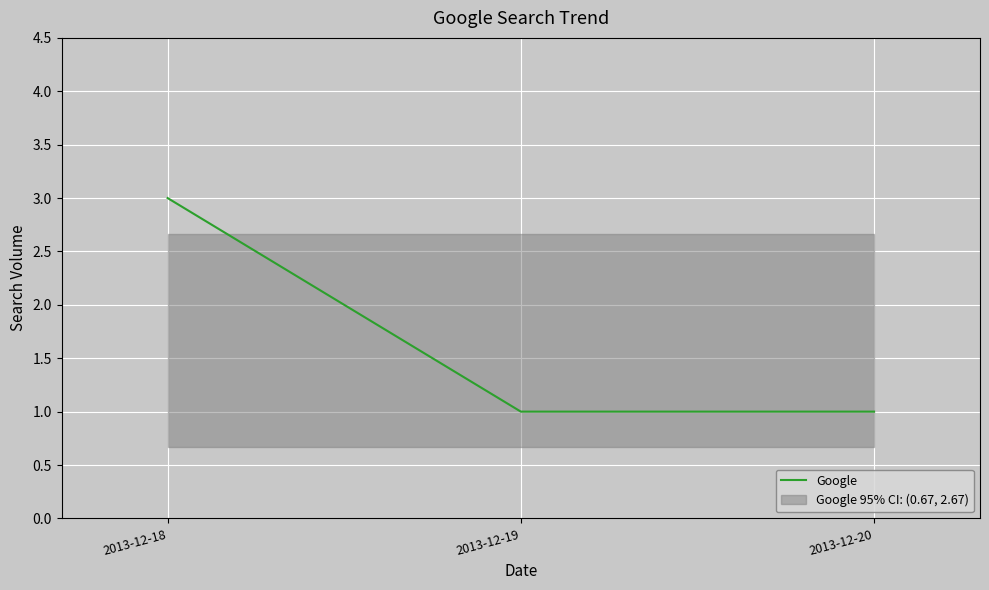

Read the value at 2013-12-18.

3